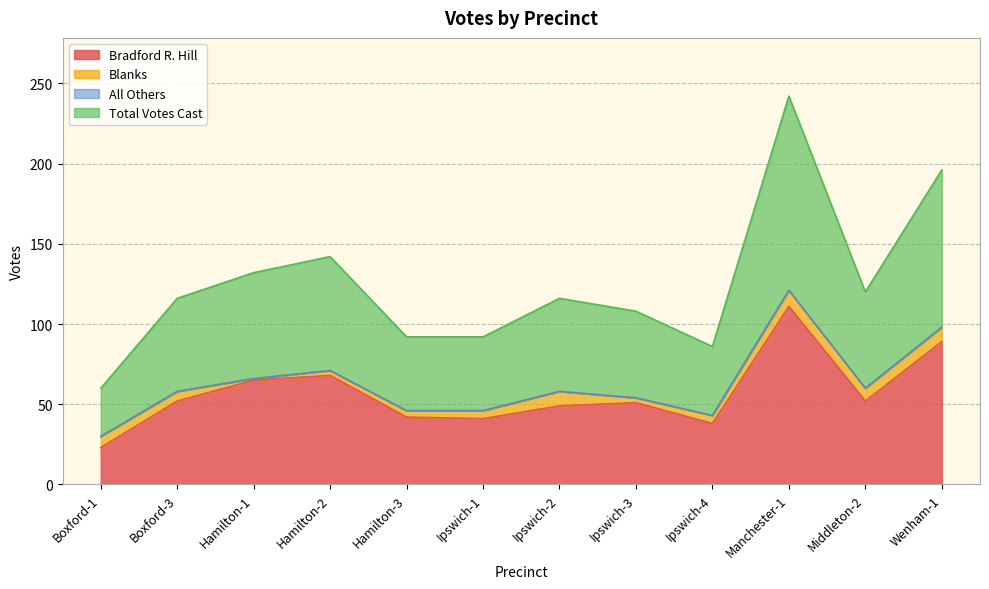

How many interior local valleys does the Total Votes Cast series have?

2